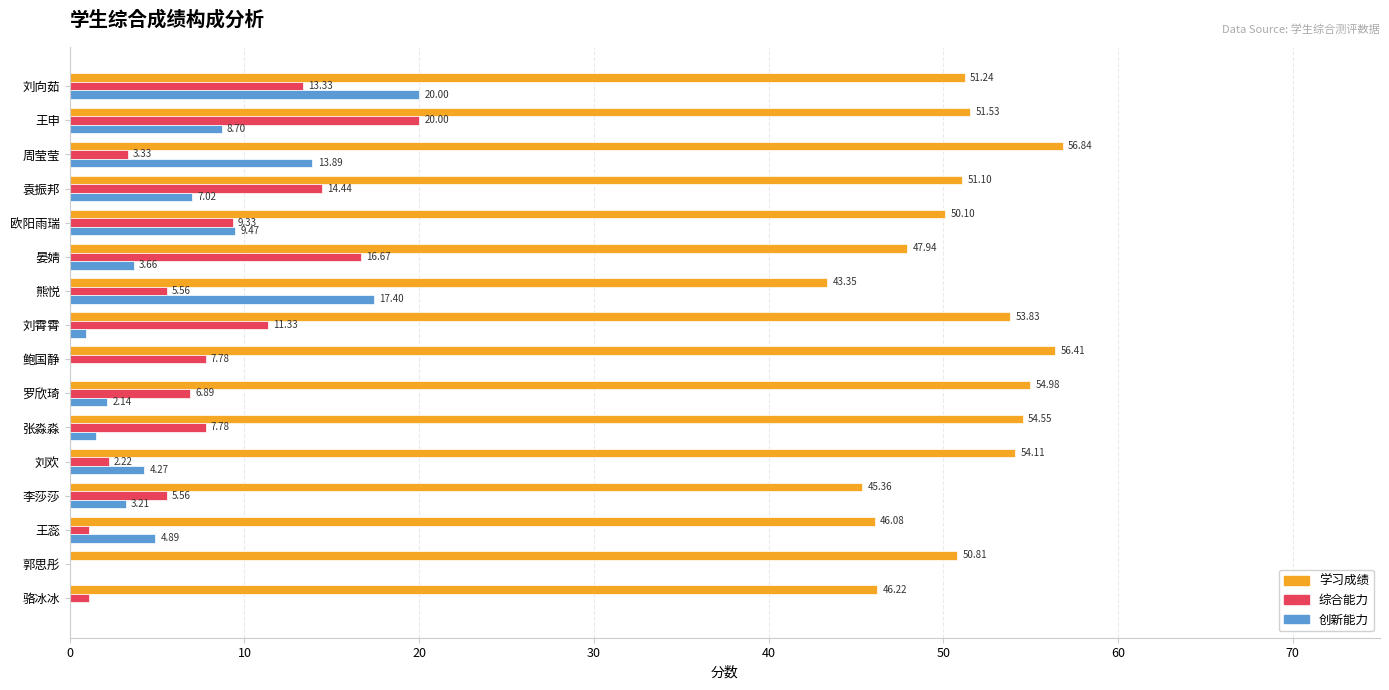

Where is 创新能力 nearest to the value 10?

欧阳雨瑞